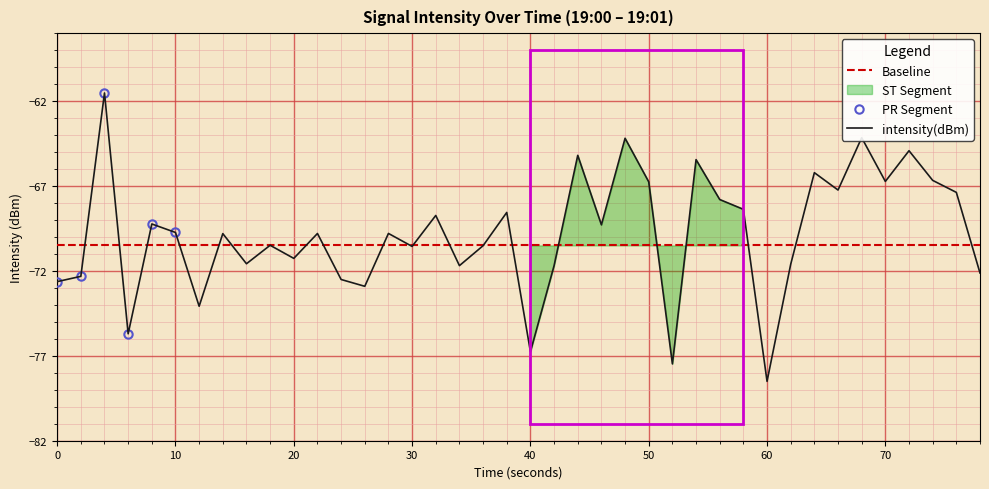

What is the maximum value shown in the chart?

-61.5